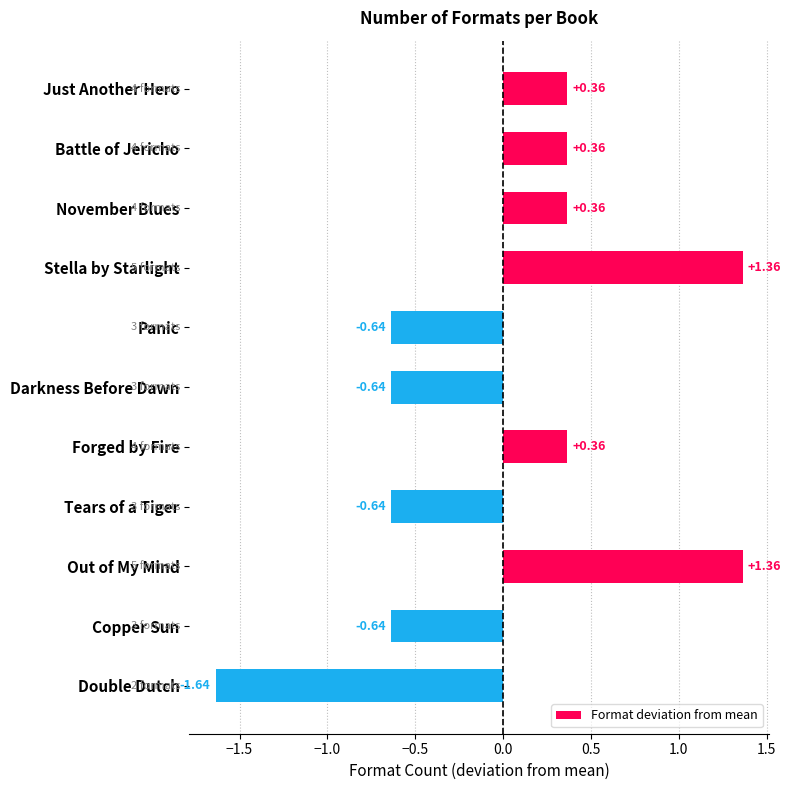

What is the difference between the maximum and minimum values?

3.0